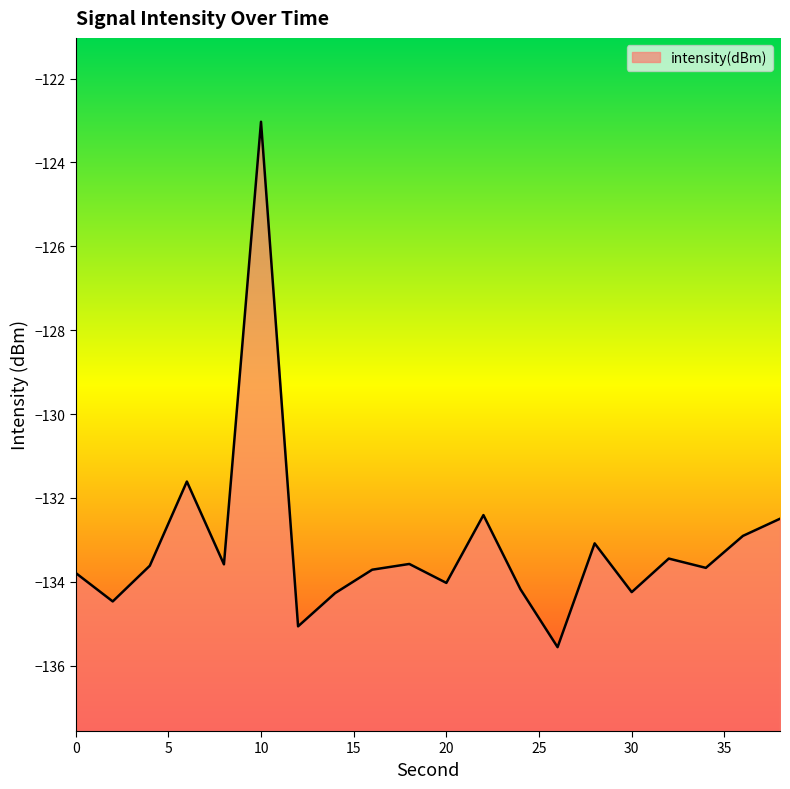

How many interior local valleys (lower than both neighbors) does the data have?

7